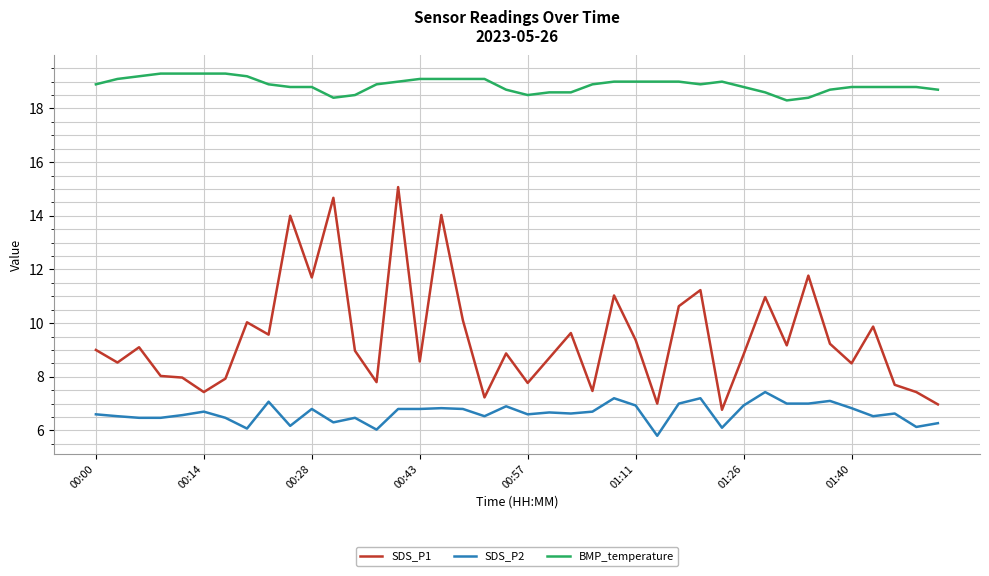

True or false: SDS_P1 and BMP_temperature intersect in this chart.

False